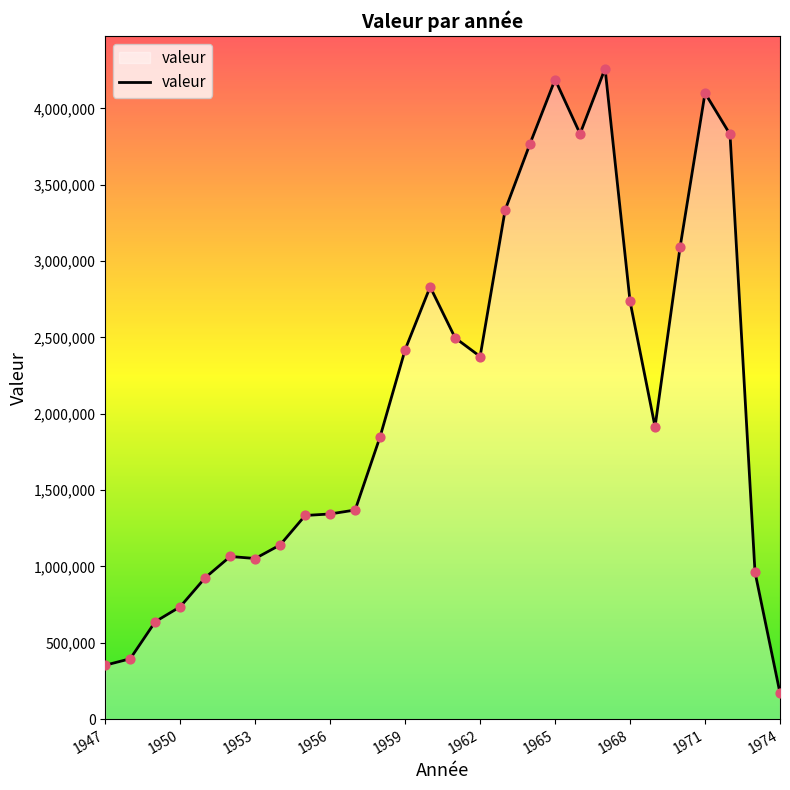

What is the maximum value shown in the chart?

4260316